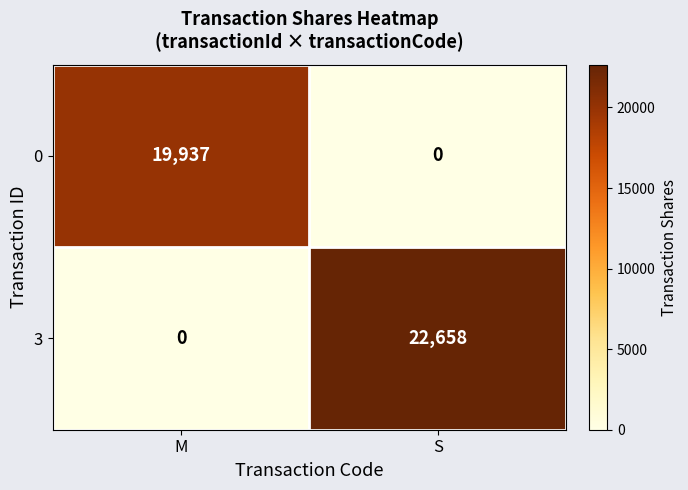

What is the spread (max minus min) of values at M?

19937